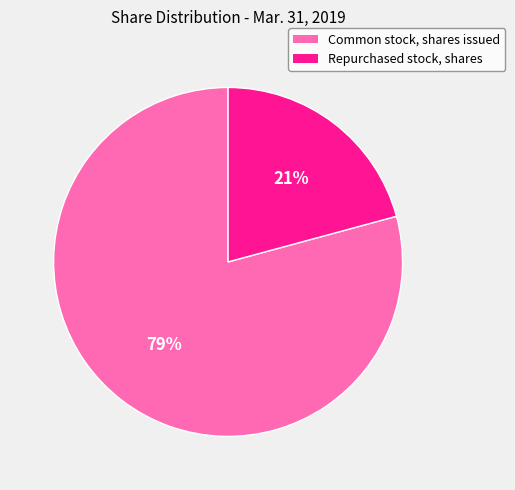

Which slice represents more than half of the pie?

Common stock, shares issued